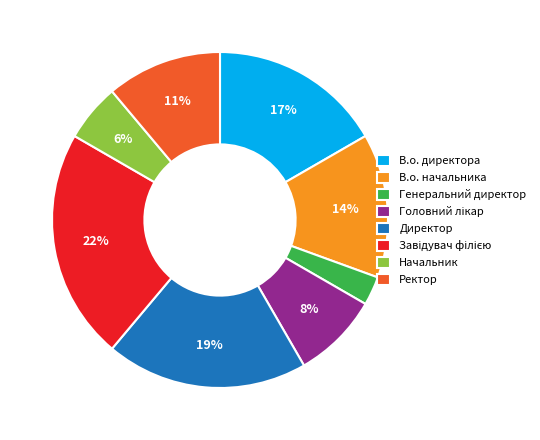

True or false: Начальник accounts for 19% of the total.

False